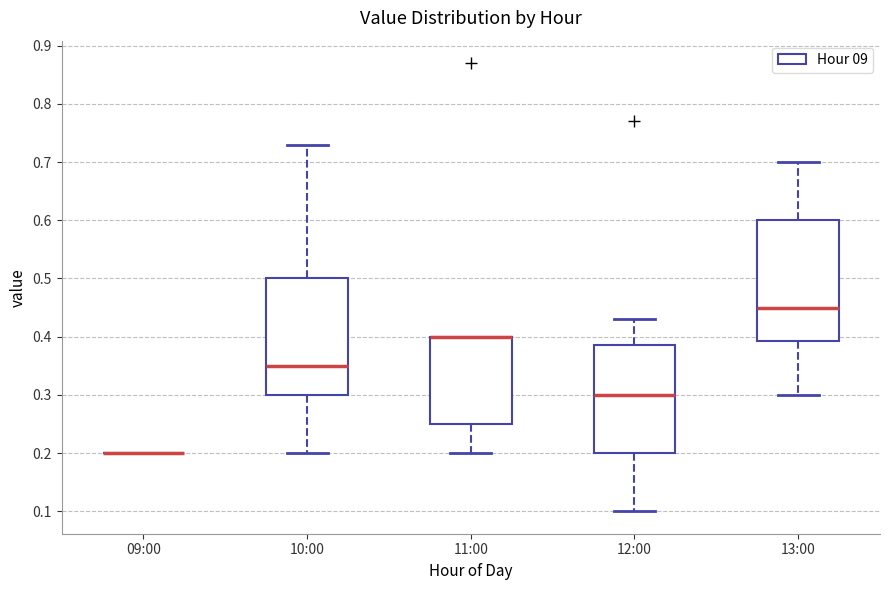

Where does the upper whisker of the box for 13:00 end on the y-axis? The values are not printed on the chart, so give them approximately, as read against the axis.

0.70